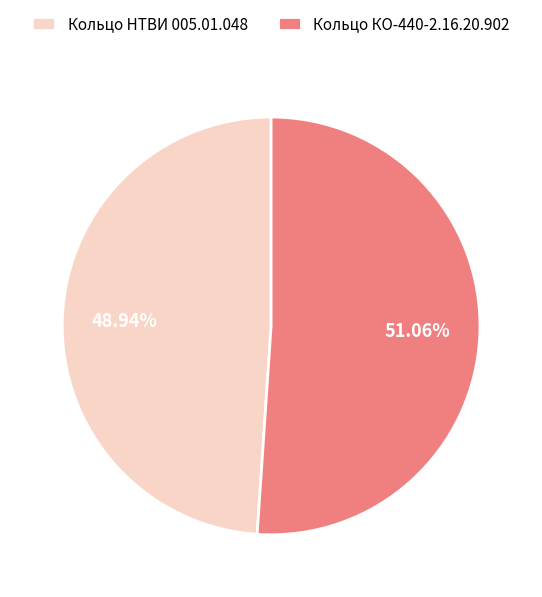

Is there a majority slice in this chart?

Yes